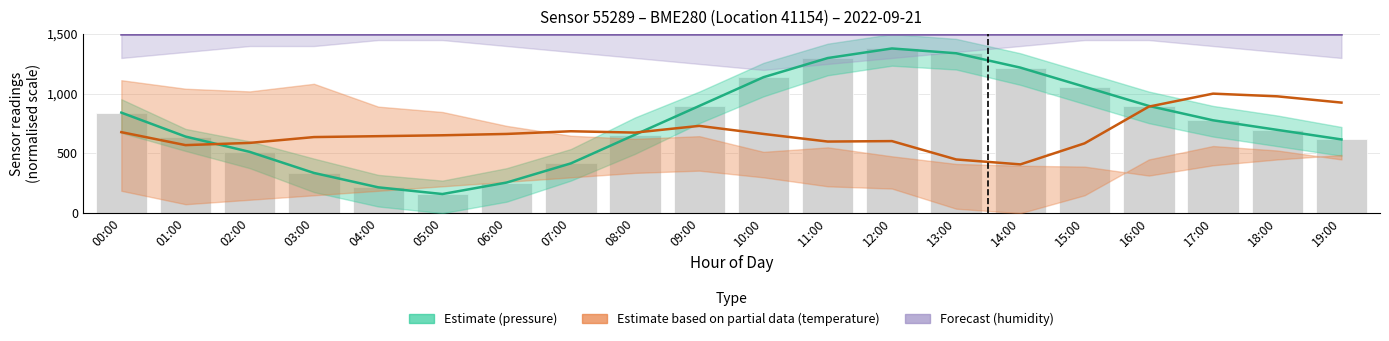

Is it true that Pressure – Estimate equals 509.5 at 13:00?

False